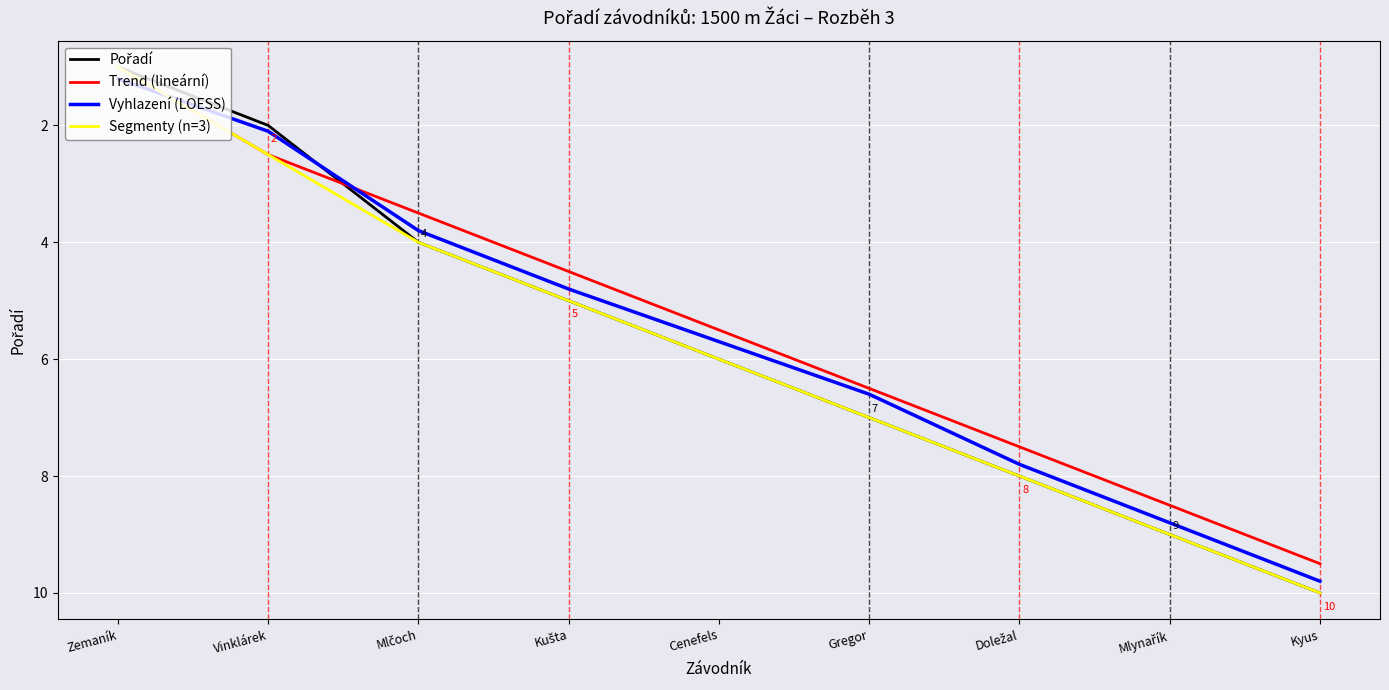

Which series has the largest total across all categories?

Pořadí